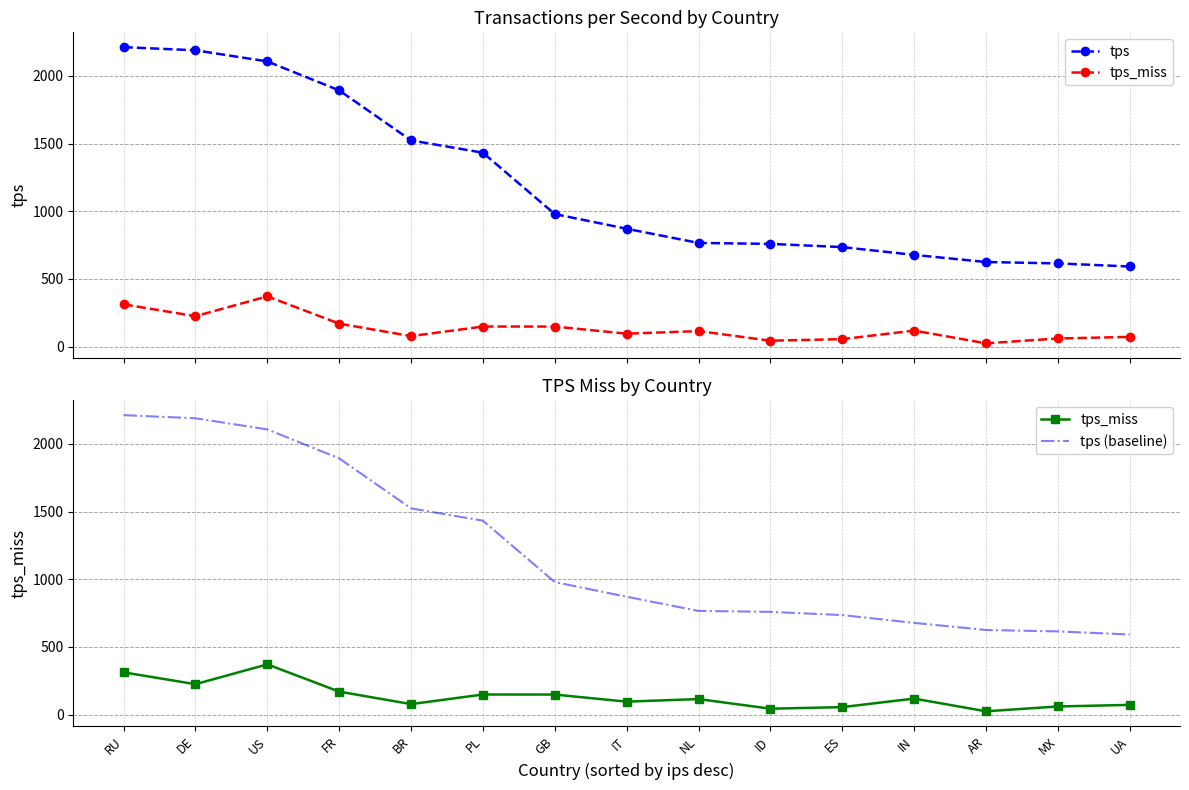

At which label does tps first exceed 870?

RU